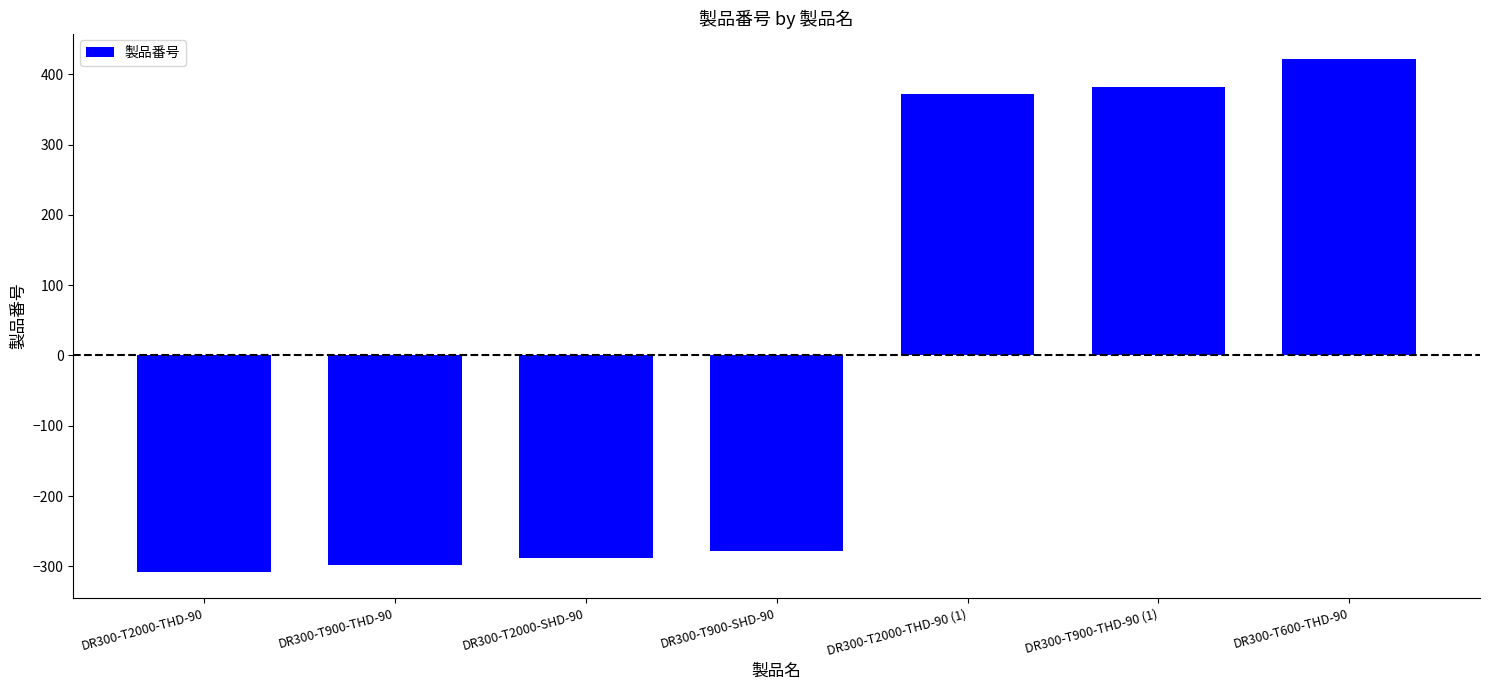

Does the chart contain any negative values?

Yes